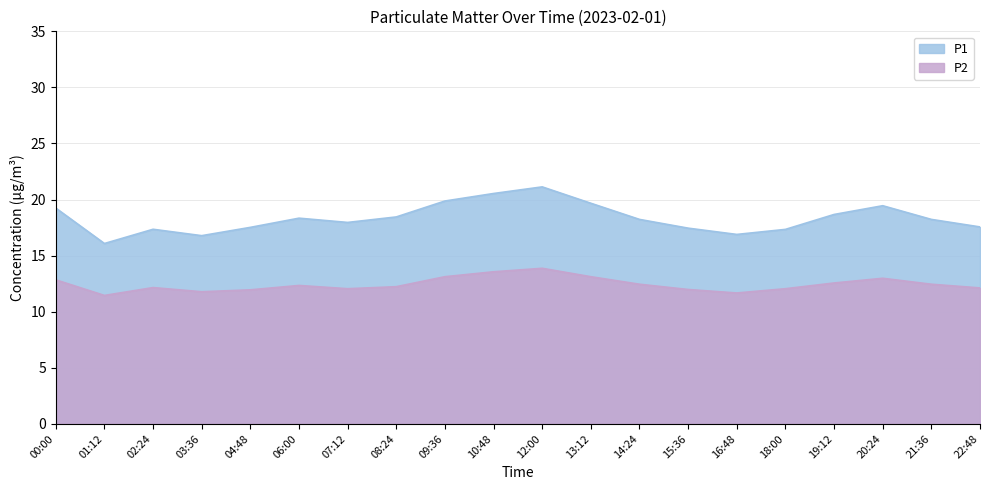

What are all the series names shown in the legend?

P1, P2